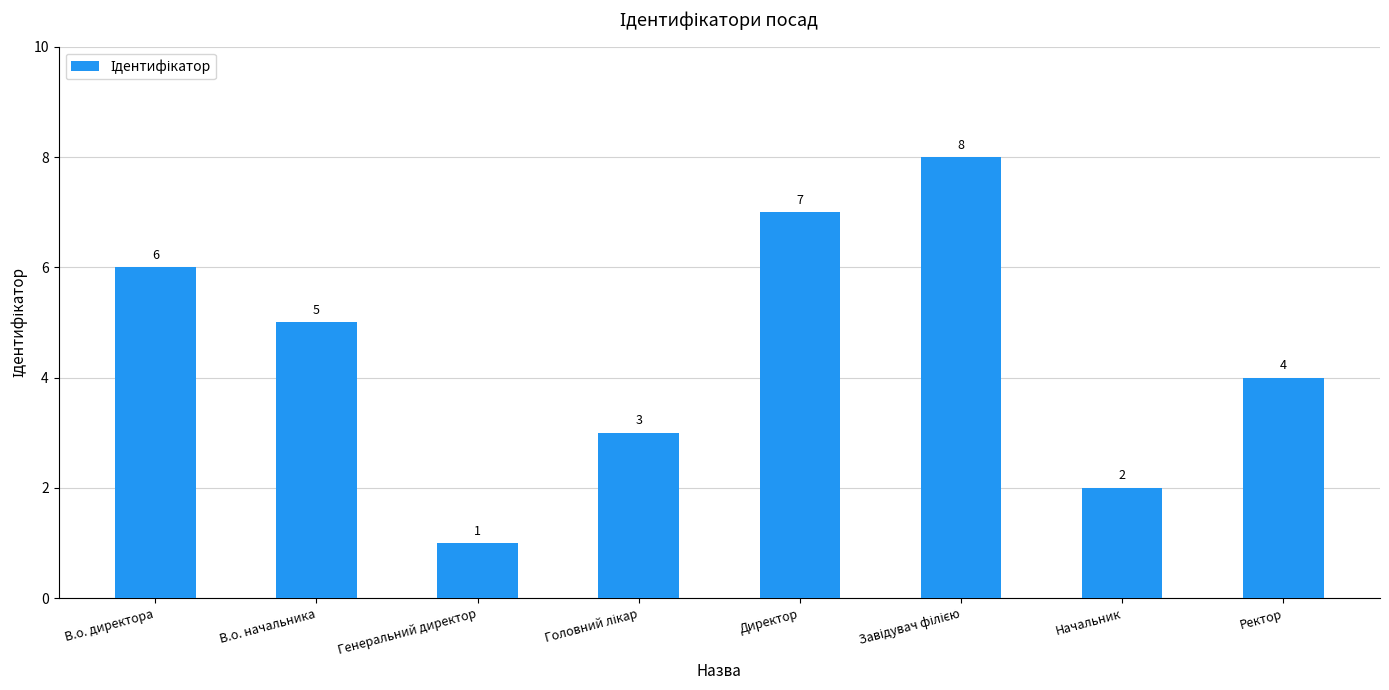

What is the value of the 6th bar from the left?

8